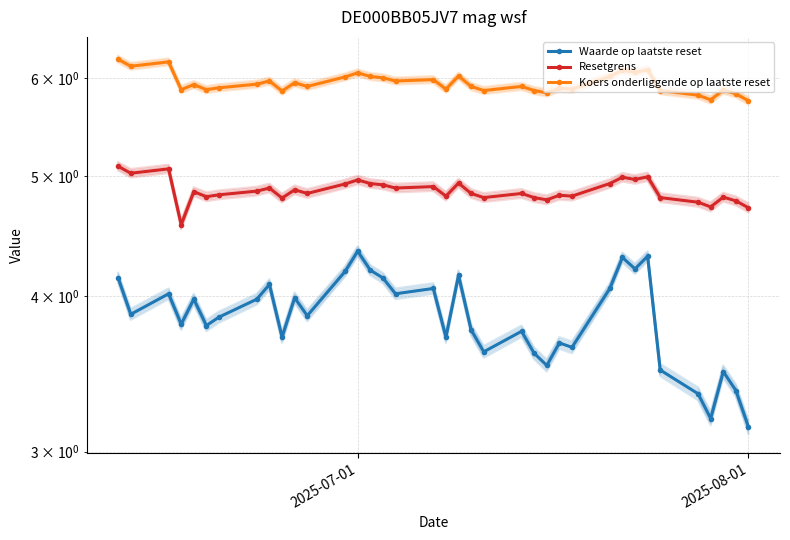

How many data points does each series have?

37